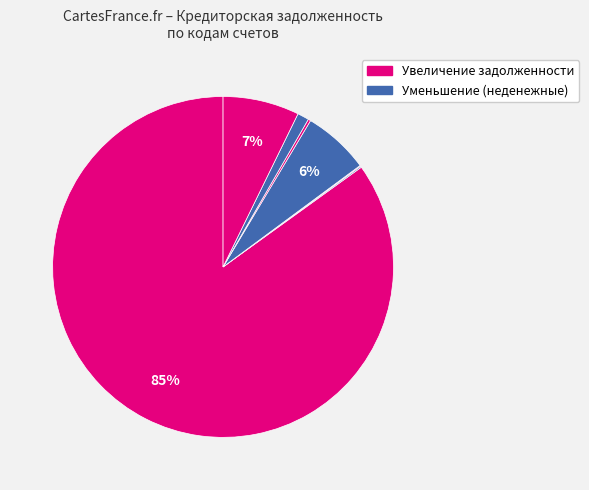

How many segments does this pie chart have?

7